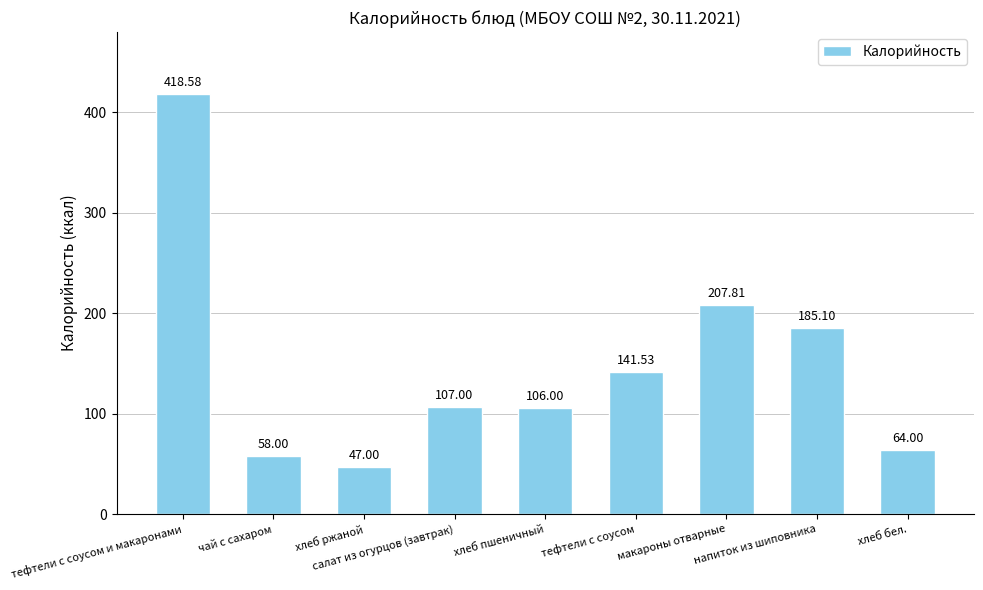

What is the value of the 8th bar from the left?

185.1